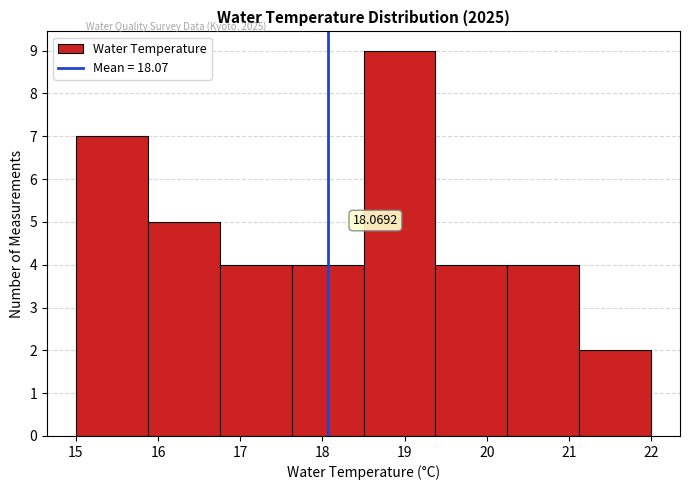

Over which range of the x-axis is the bar tallest?

18.5 to 19.4